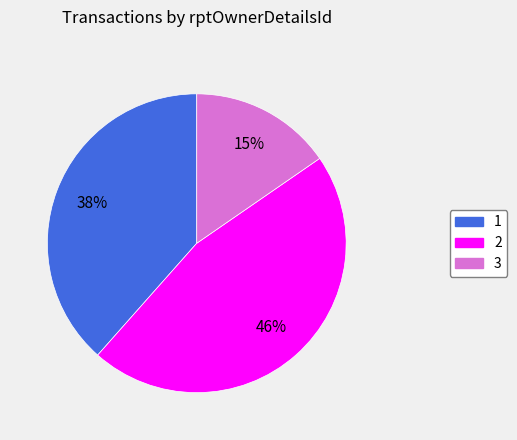

To the nearest percent, what percentage of the pie is 1?

38%